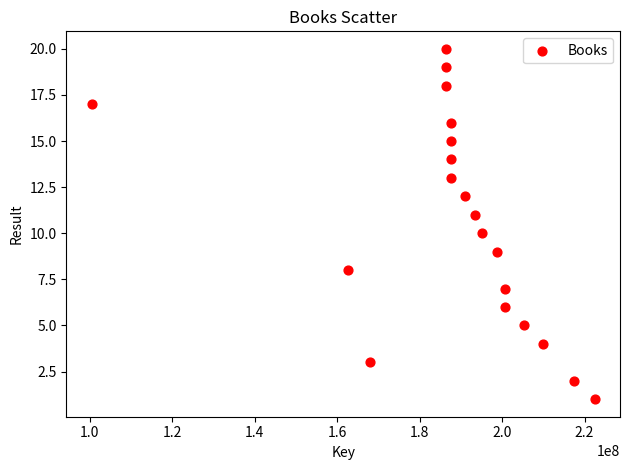

What is the range of Y values (max minus min)?

19